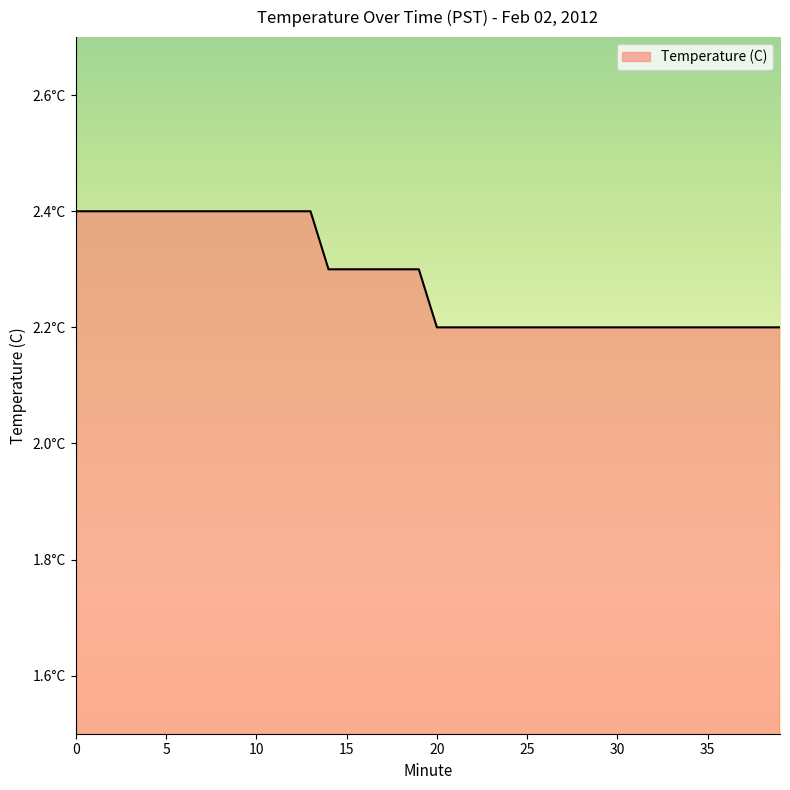

Does the chart have visible grid lines?

No